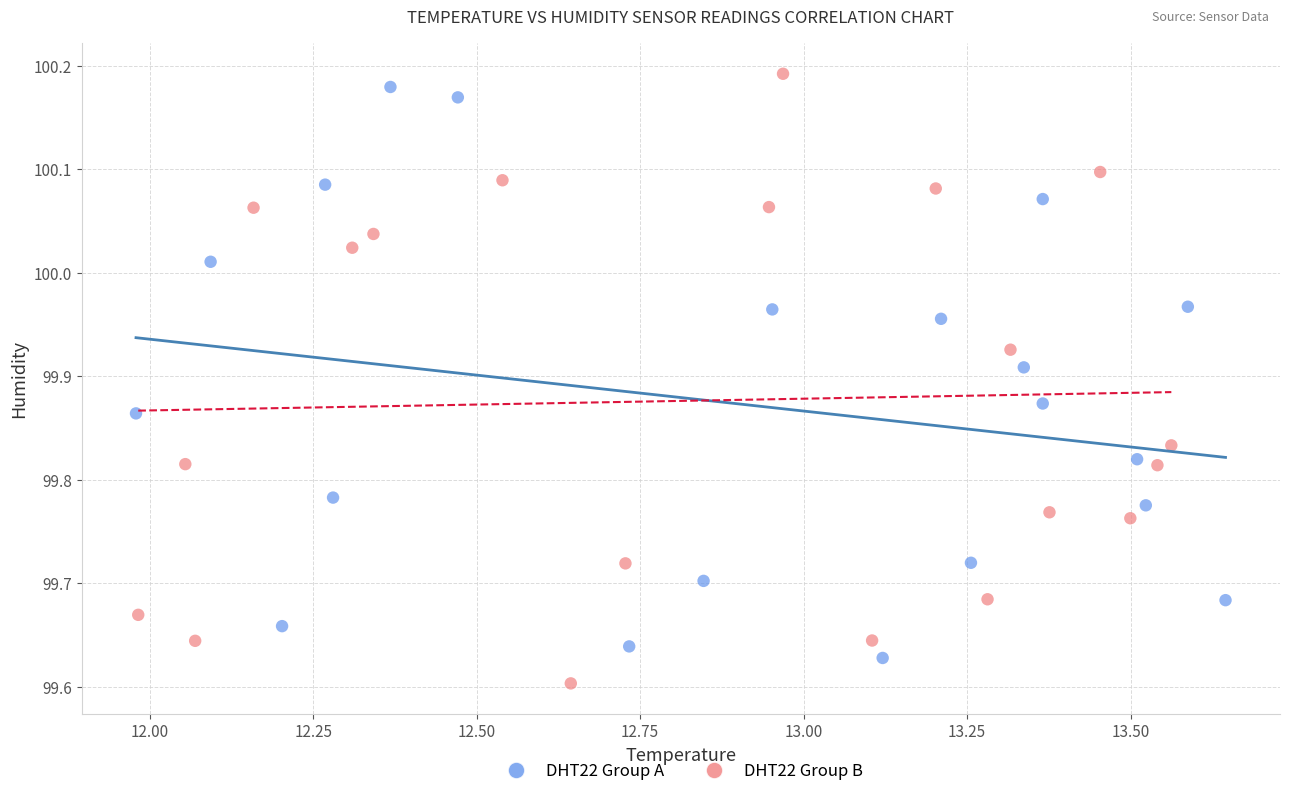

What are all the series names shown in the legend?

DHT22 Group A, DHT22 Group B